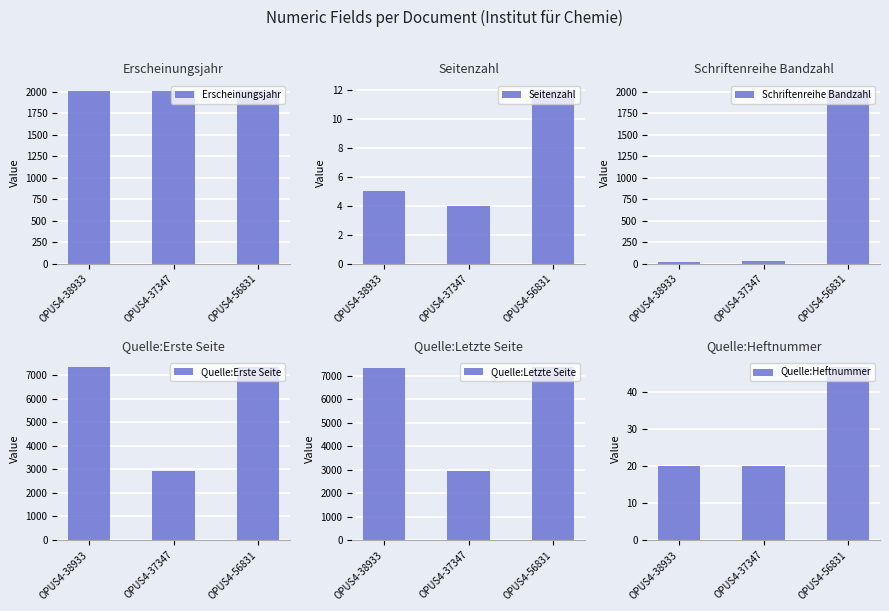

Count the number of data series in this chart.

6